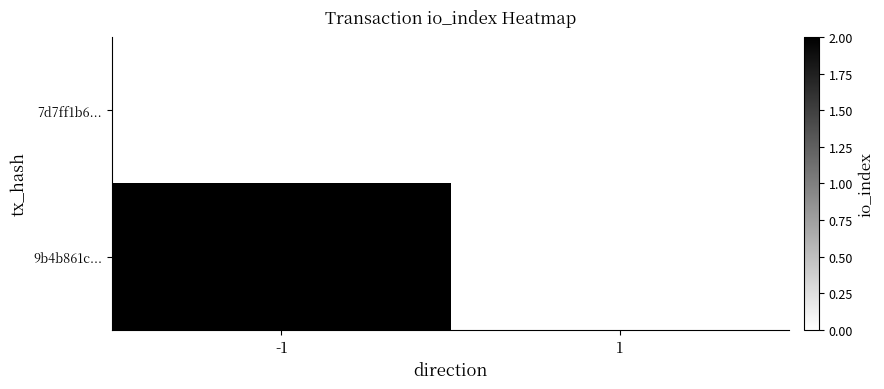

Reading right to left, extract all data points from this chart.

7d7ff1b6...: 1=0	-1=0
9b4b861c...: 1=0	-1=2